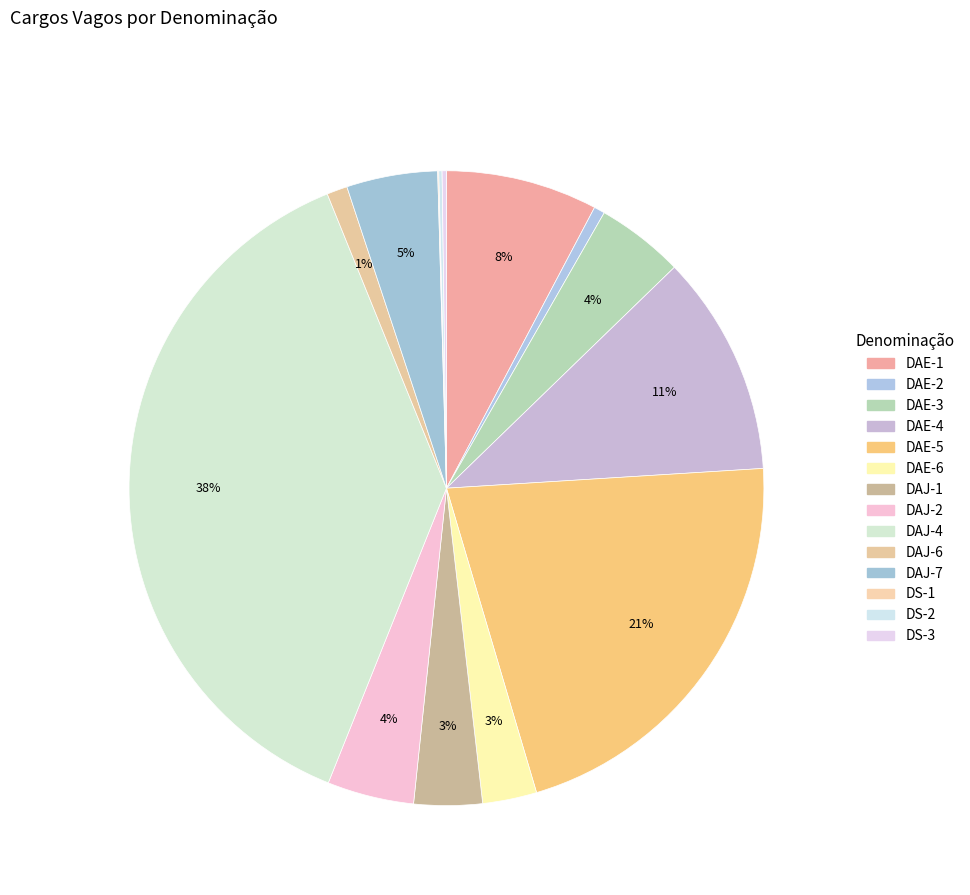

Is it true that DAE-2 is 1% of the pie?

True